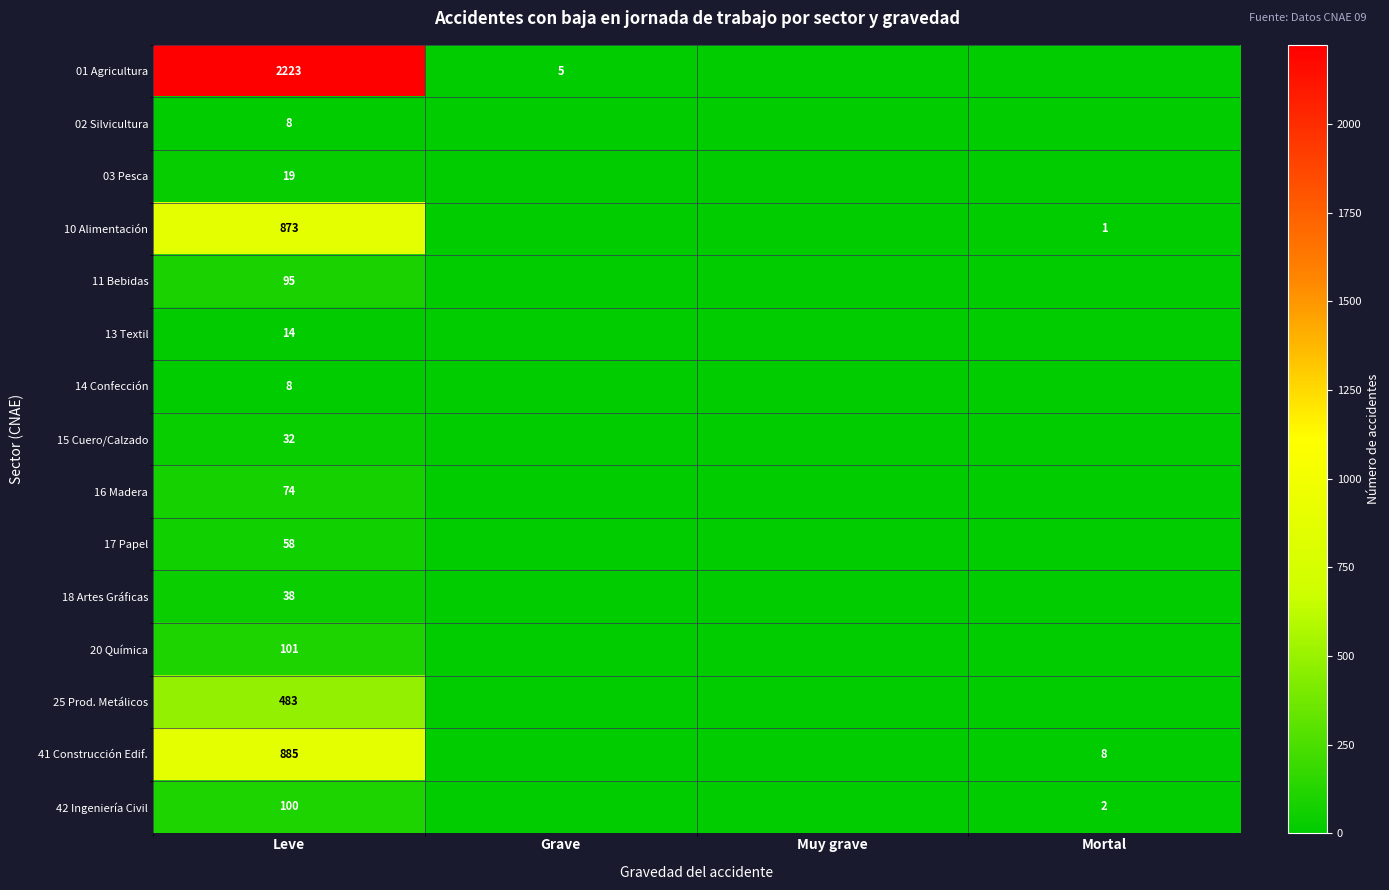

What is the difference between the highest and lowest values at Leve?

2215